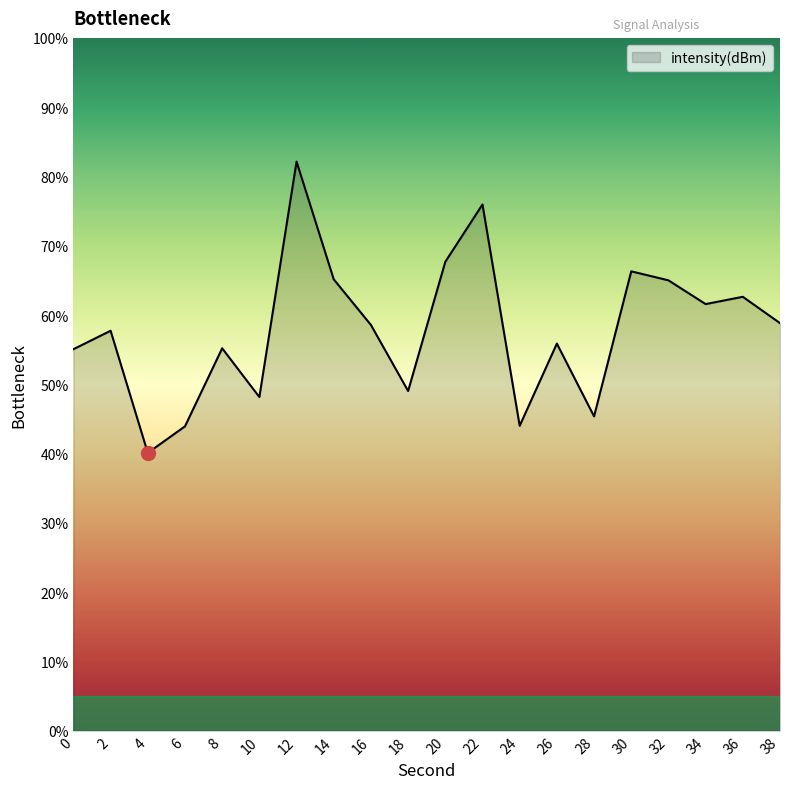

At which category does the chart reach its peak across all series?

12